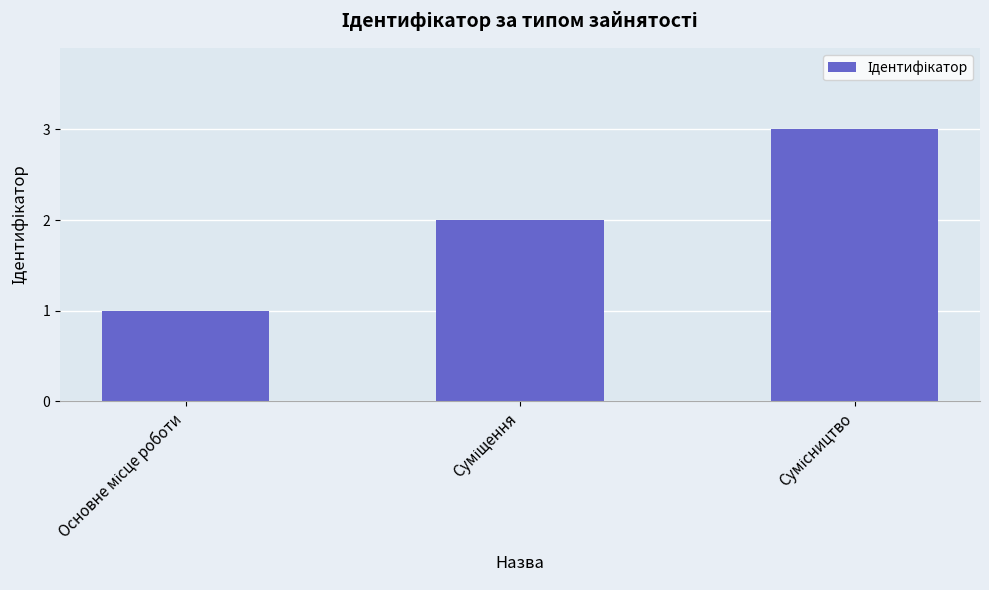

Does the chart contain stacked bars?

No